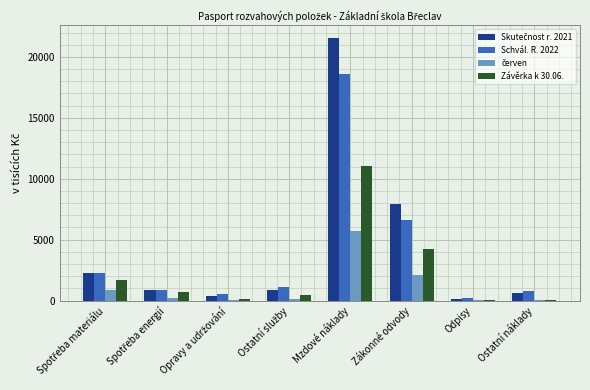

At which category is the sum across all series the highest?

Mzdové náklady